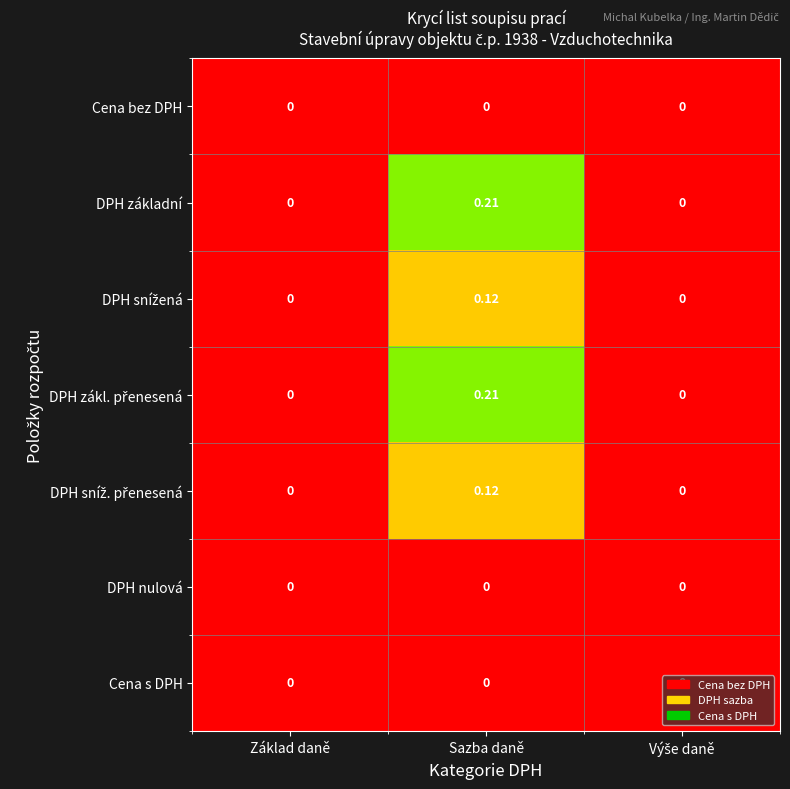

At which category is the sum across all series the highest?

Sazba daně